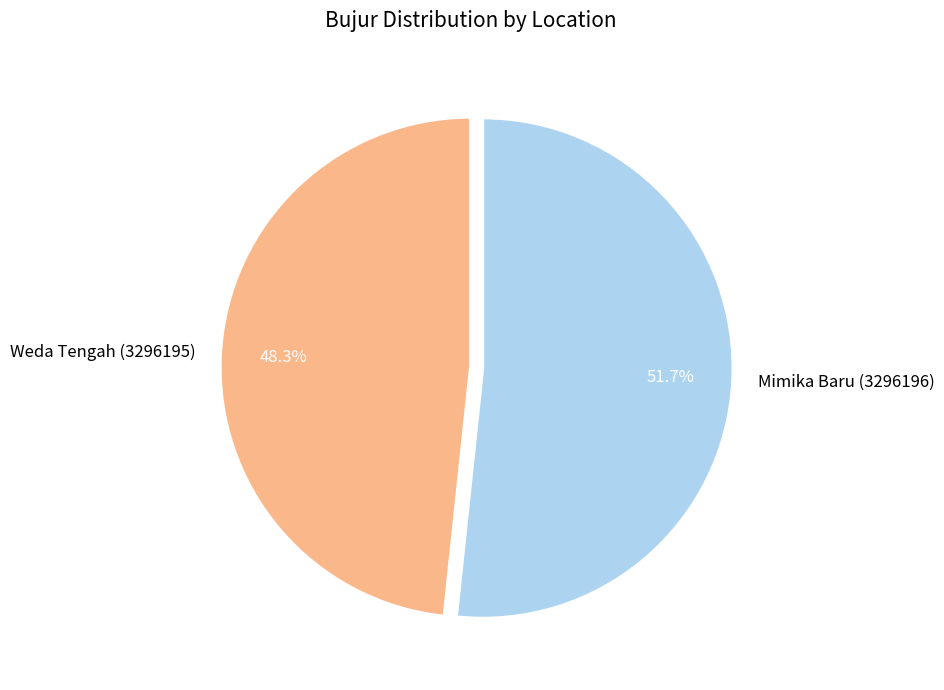

True or false: Weda Tengah (3296195) accounts for 60% of the total.

False